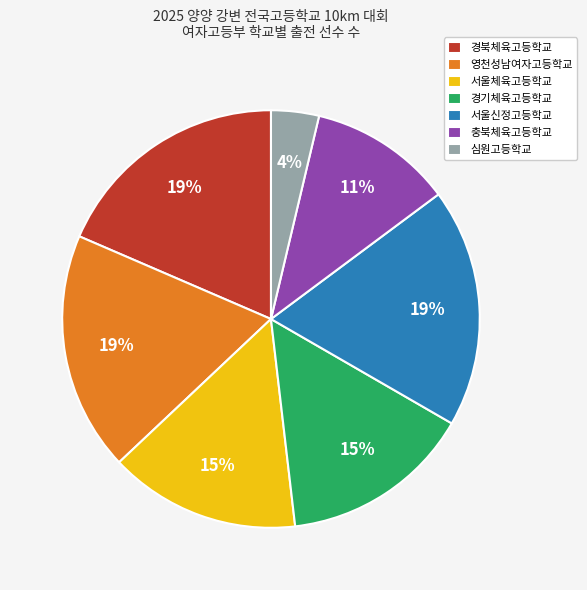

Is there a majority slice in this chart?

No